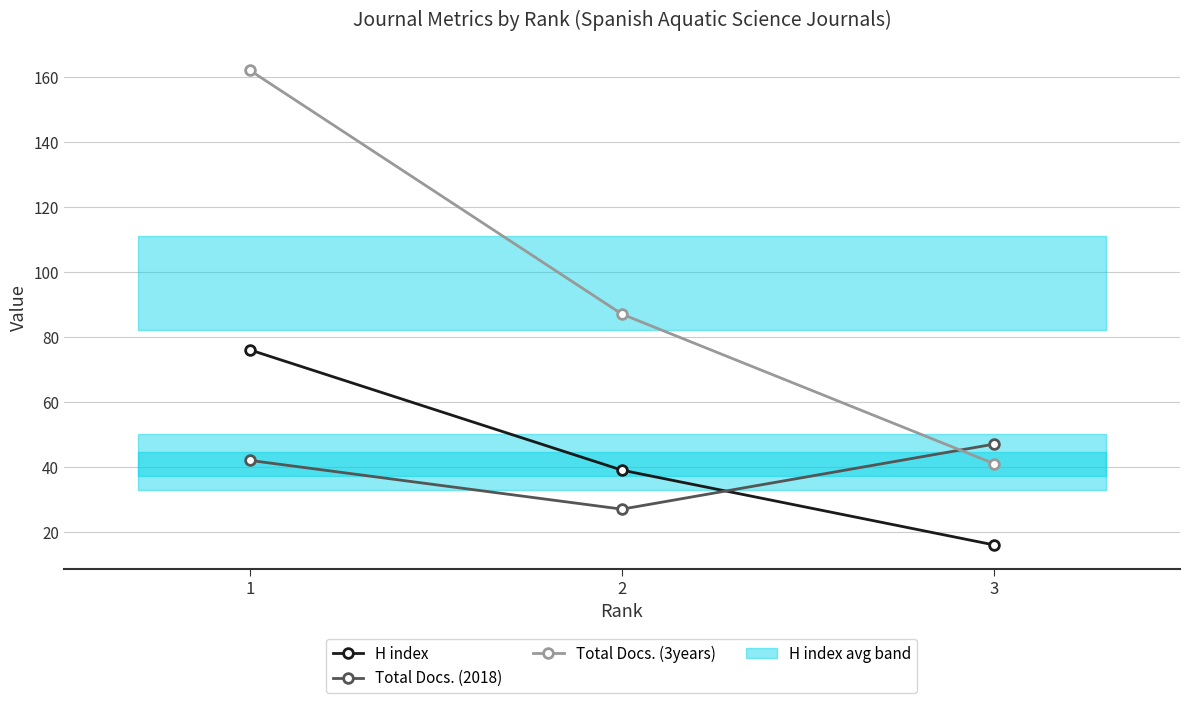

Is the value of Total Docs. (3years) at 3 greater than the value of H index at 2?

Yes